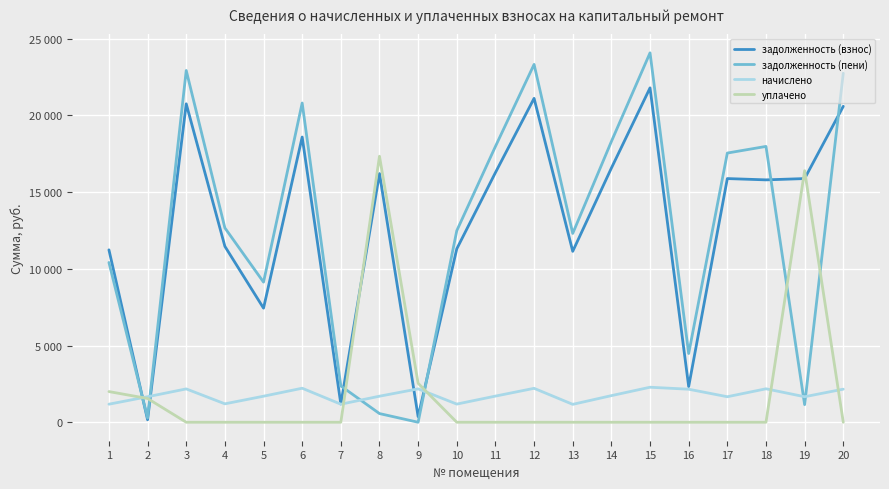

What are all the series names shown in the legend?

задолженность (взнос), задолженность (пени), начислено, уплачено